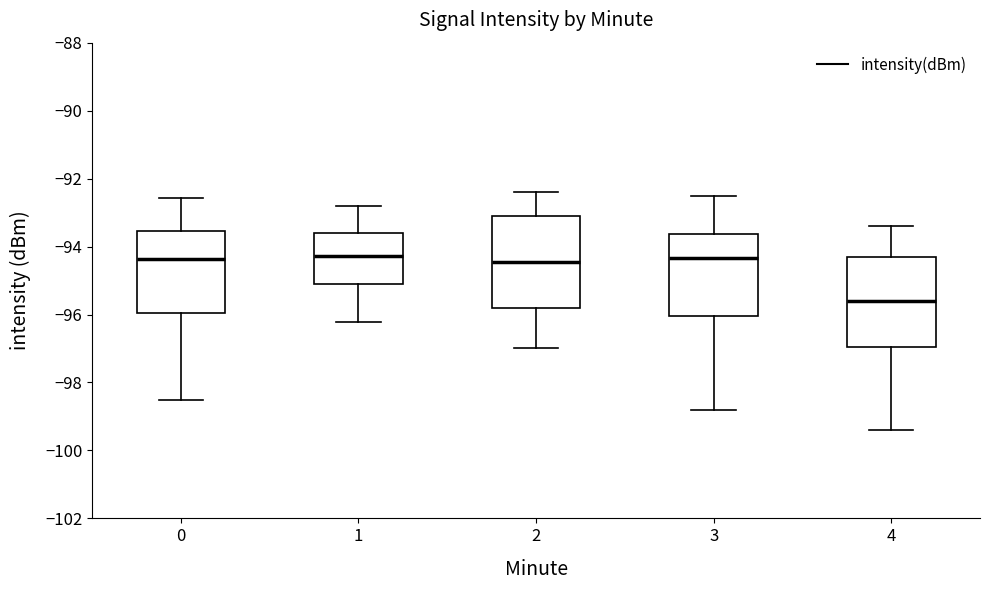

Where is the lower edge of the box at x = 2 on the y-axis? The values are not printed on the chart, so give them approximately, as read against the axis.

-95.8